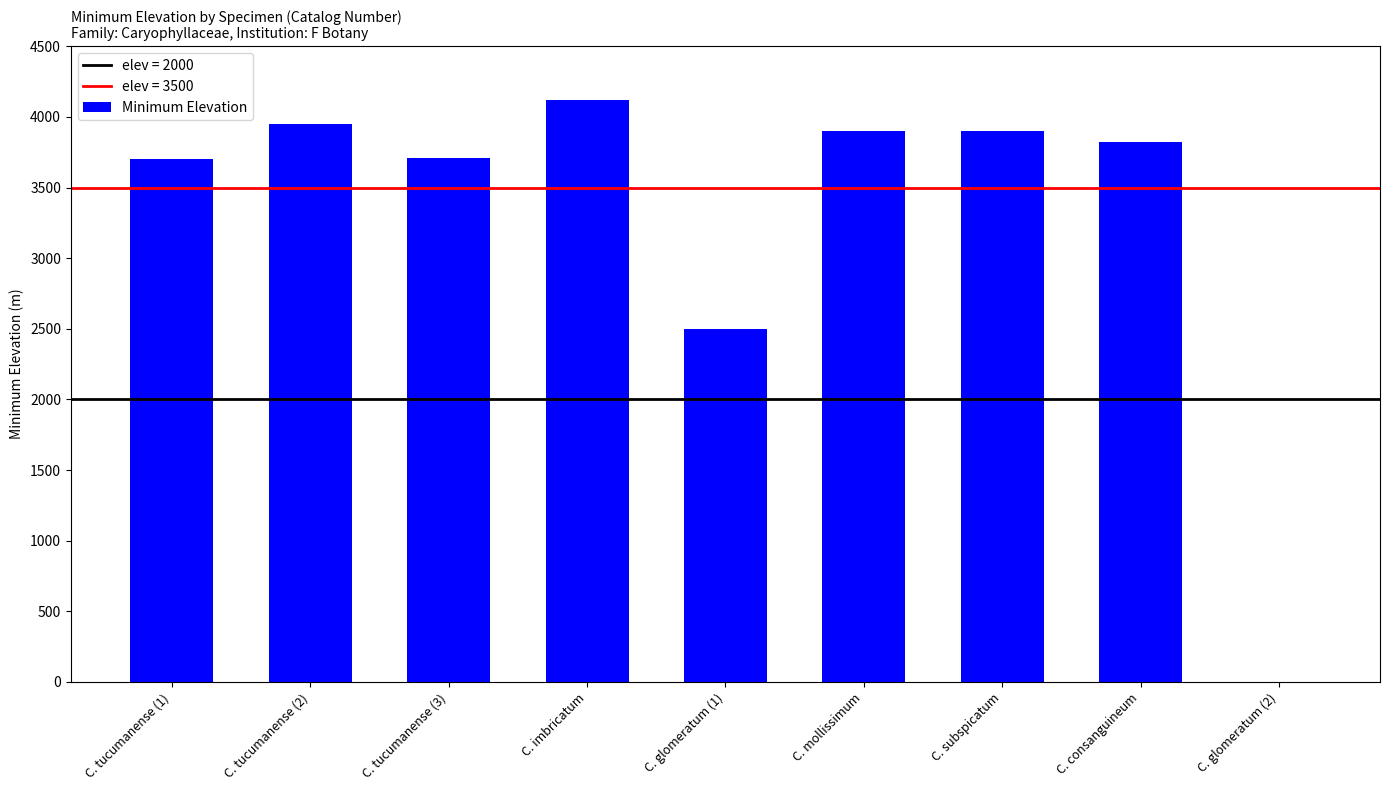

What is the sum of all values?

29600